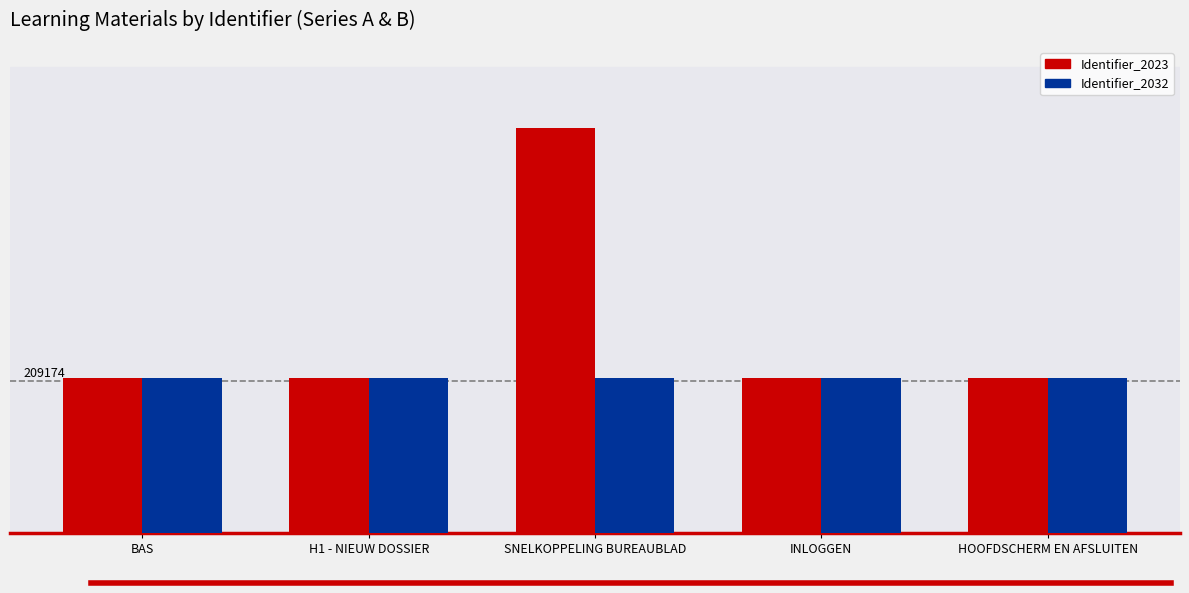

What are all the series names shown in the legend?

Identifier_2023, Identifier_2032